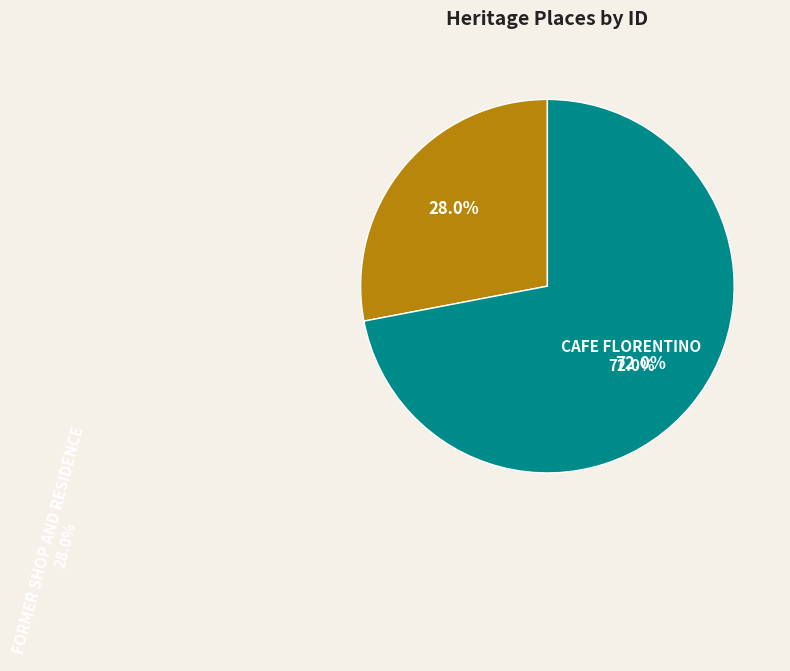

Do FORMER SHOP AND RESIDENCE and CAFE FLORENTINO together represent more than half of the pie?

Yes